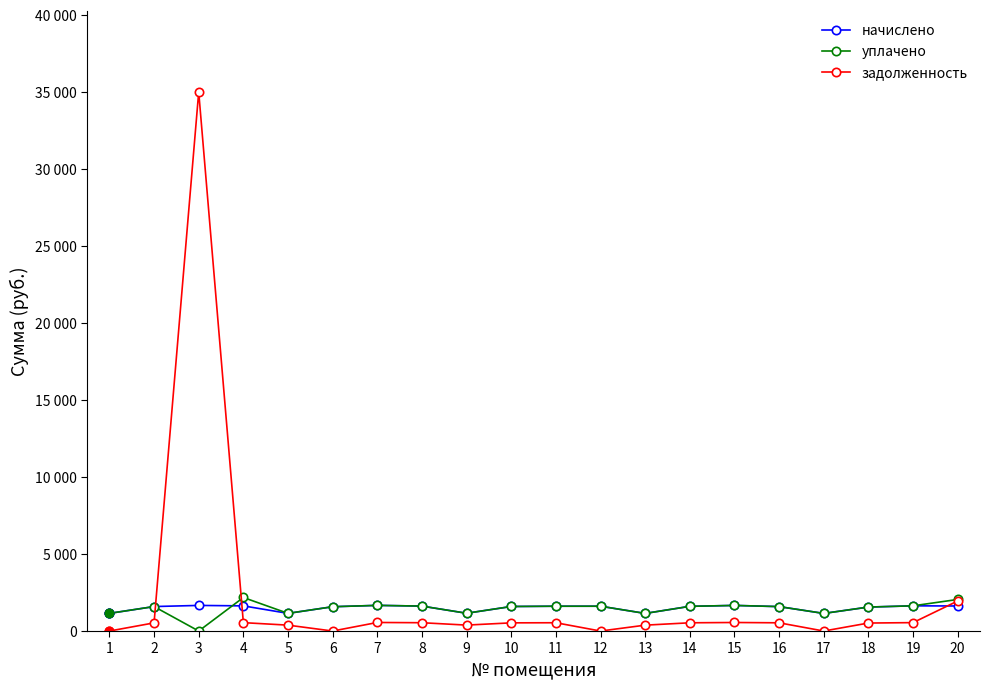

What is the maximum value for начислено?

1666.5